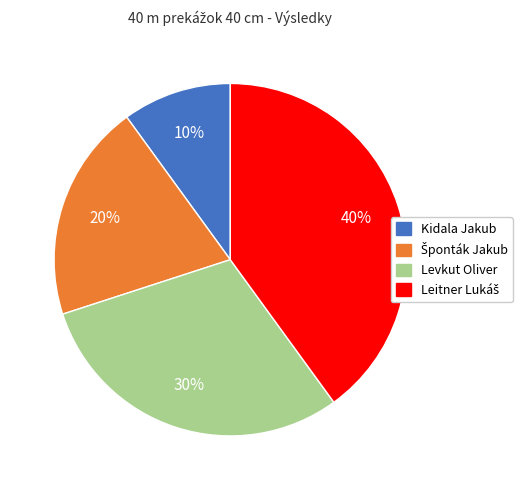

Does Levkut Oliver account for over 50% of the chart?

No